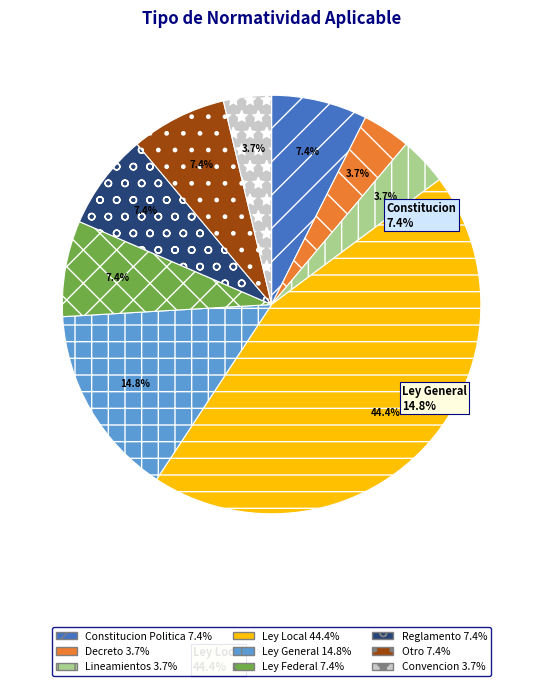

Does any single category account for the majority?

No